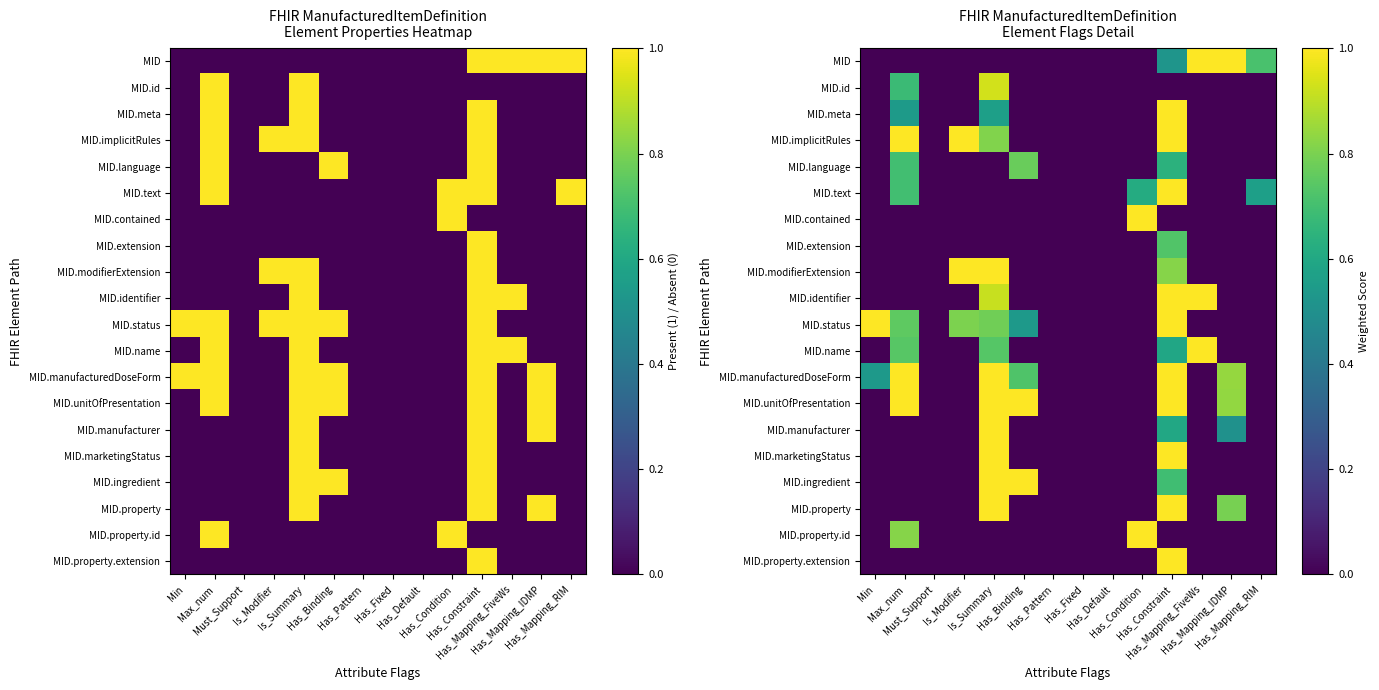

The MID.marketingStatus series shows -0.5 at Min. True or false?

False